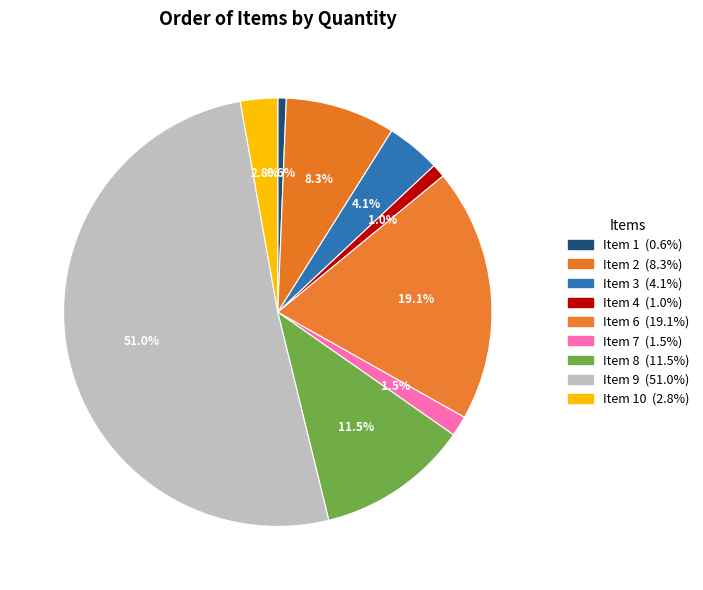

How many segments does this pie chart have?

9